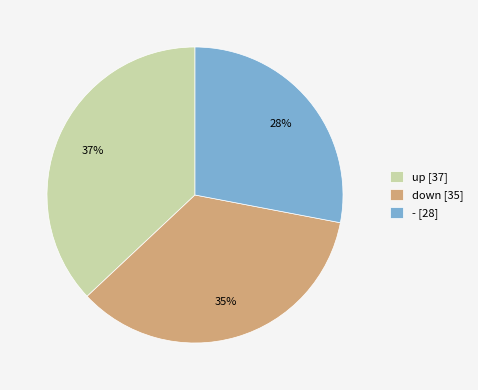

Is the sum of down [35] and - [28] greater than half?

Yes